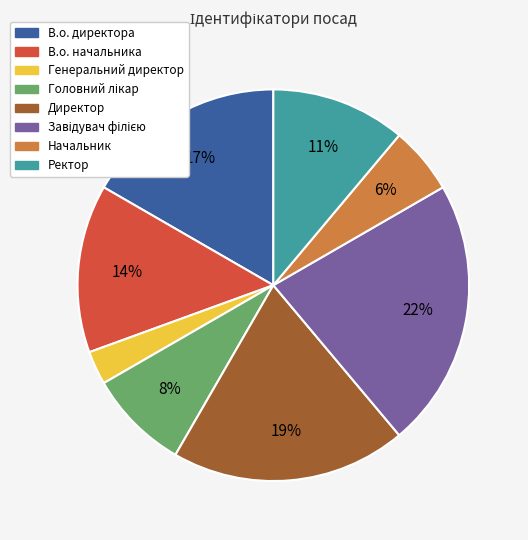

Is it true that Генеральний директор is 3% of the pie?

True